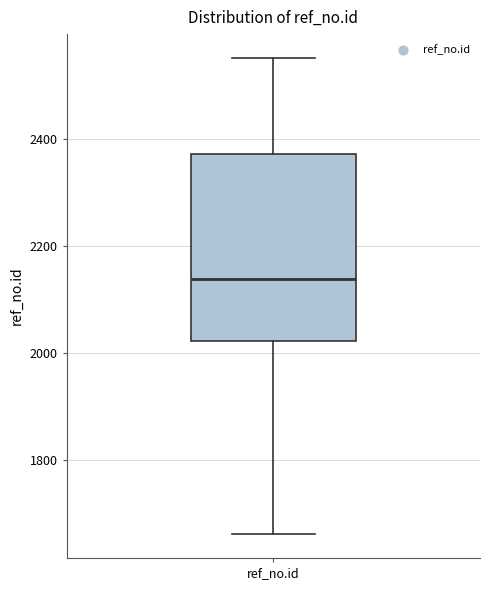

Where is the lower edge of the box for ref_no.id on the y-axis? The values are not printed on the chart, so give them approximately, as read against the axis.

2020